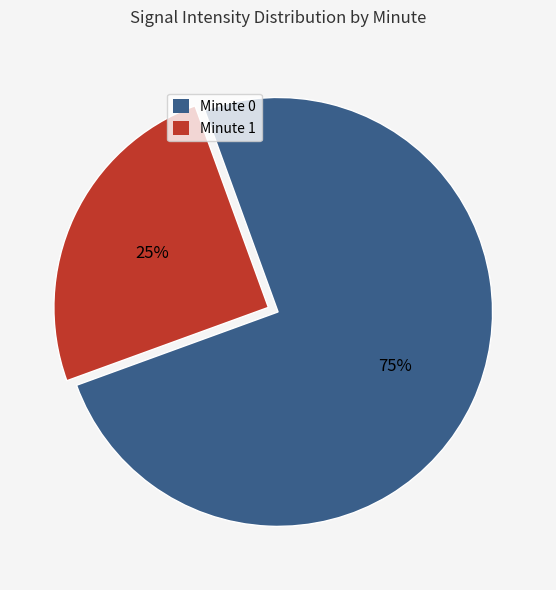

To the nearest percent, what percentage of the pie is Minute 1?

25%